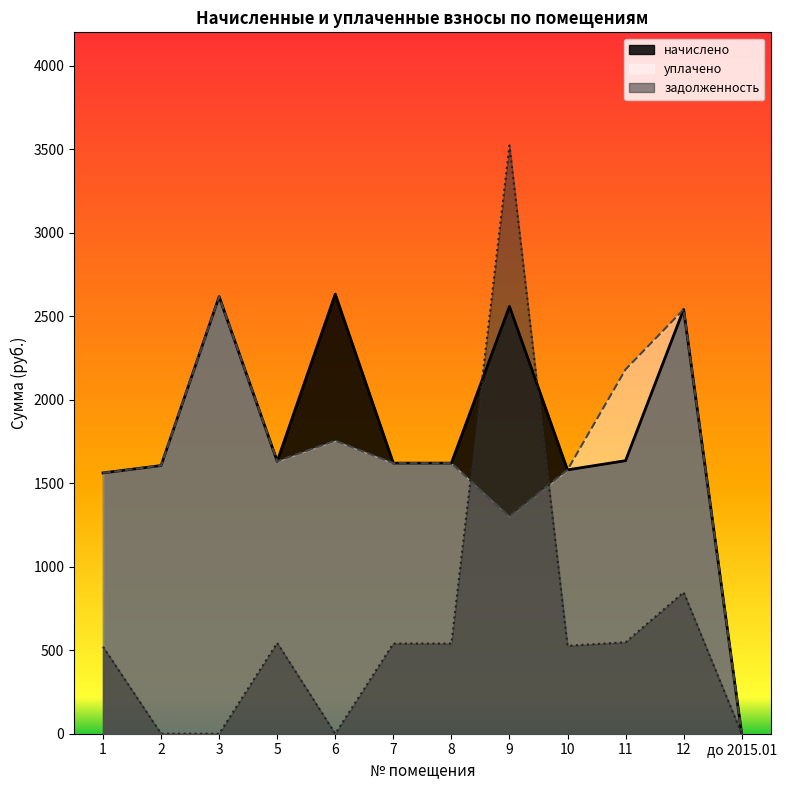

Between 6 and 3, which is larger?

6